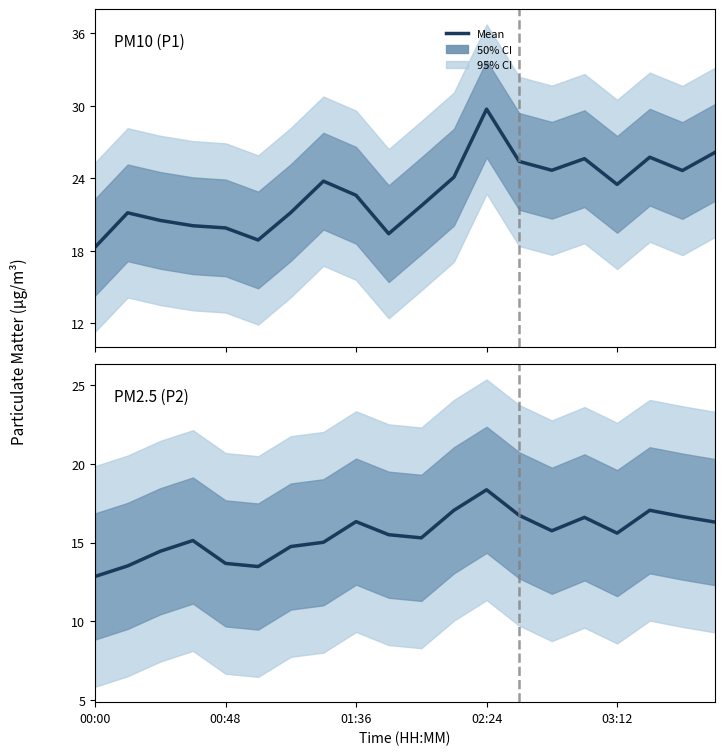

Between 6 and 14, which is larger?

14